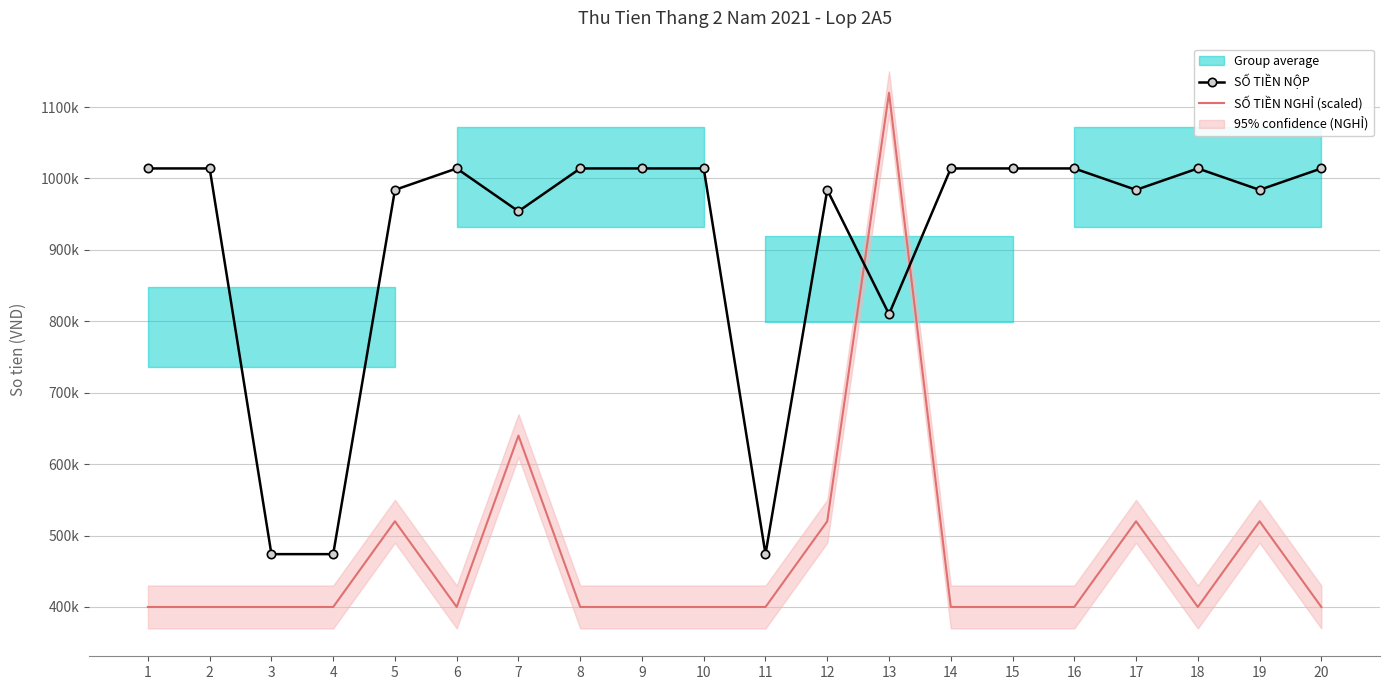

What is the value of the SỐ TIỀN NGHỈ (scaled) point at the 5th from the left?

520000